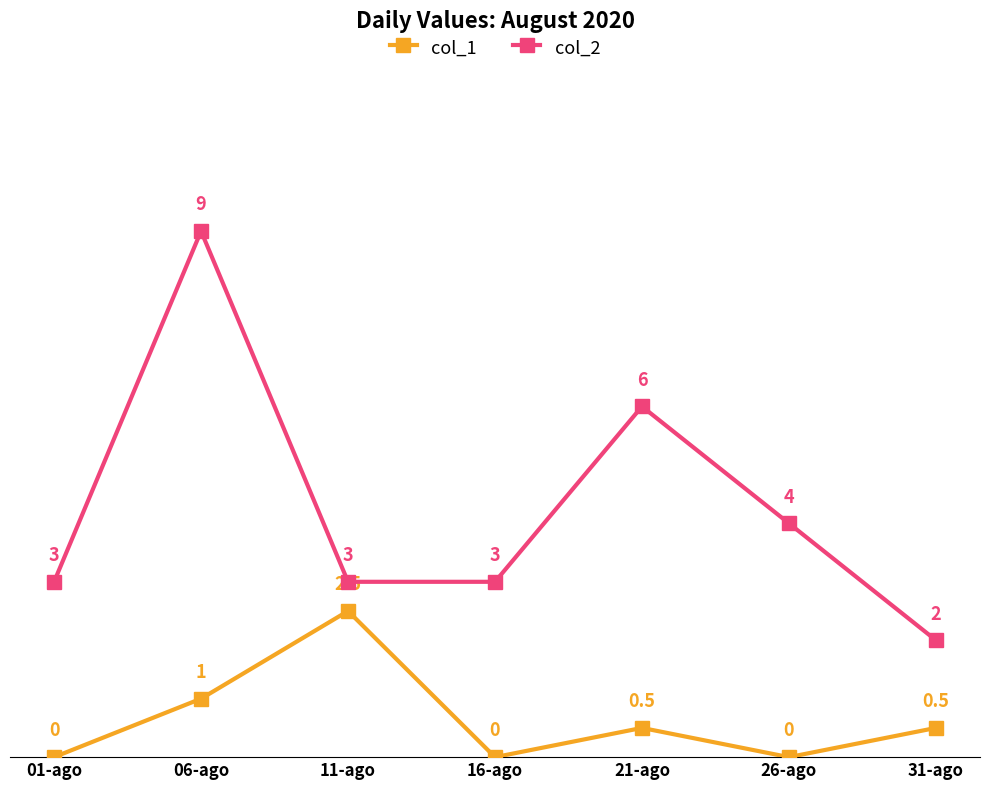

List the series in order of their peak value, lowest first.

col_1, col_2